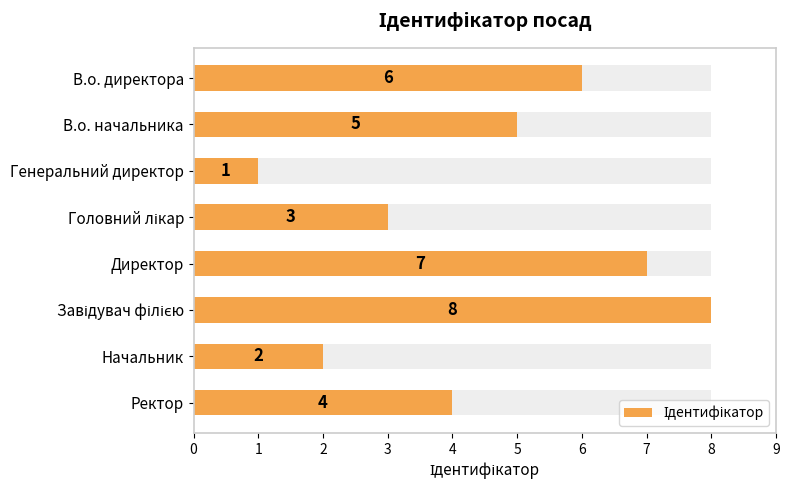

What is the value of the 6th bar from the left?

8